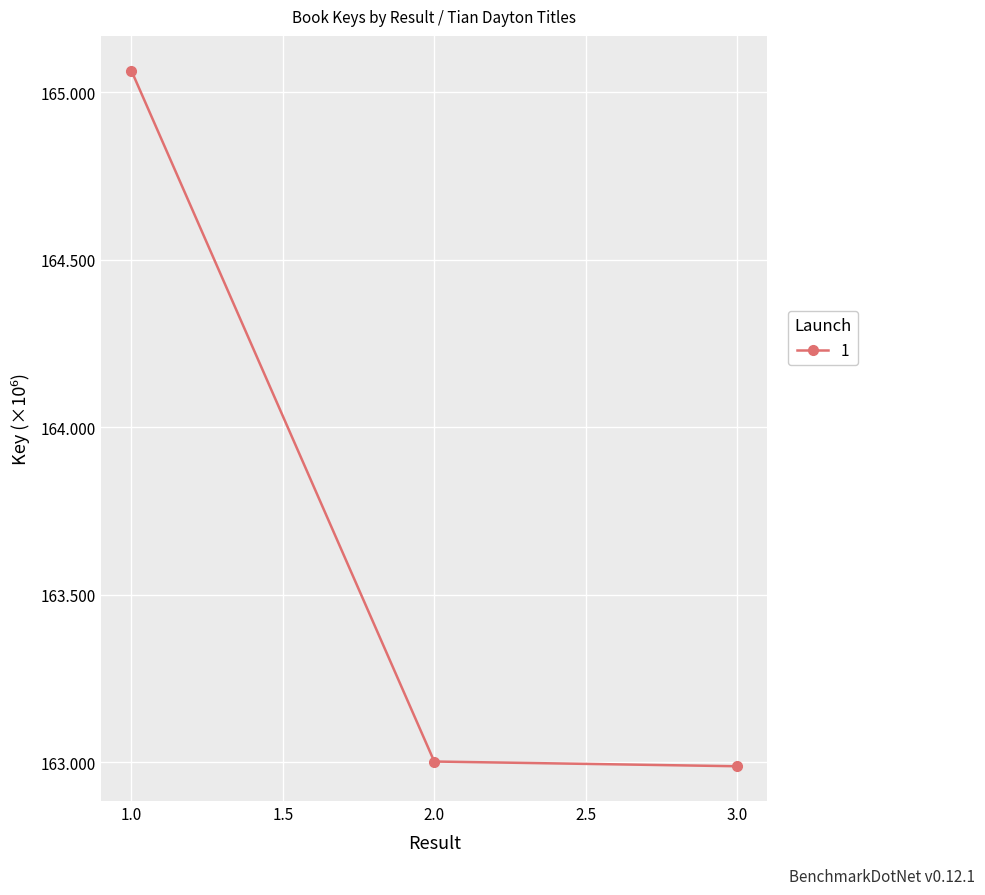

What is the greatest value displayed?

165063839